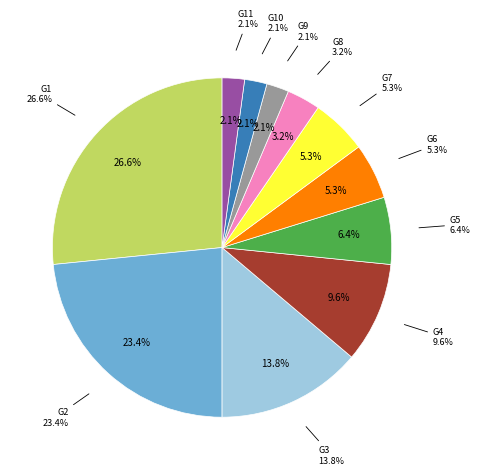

Approximately how many times larger is the value at G2 compared to G4?

2.4